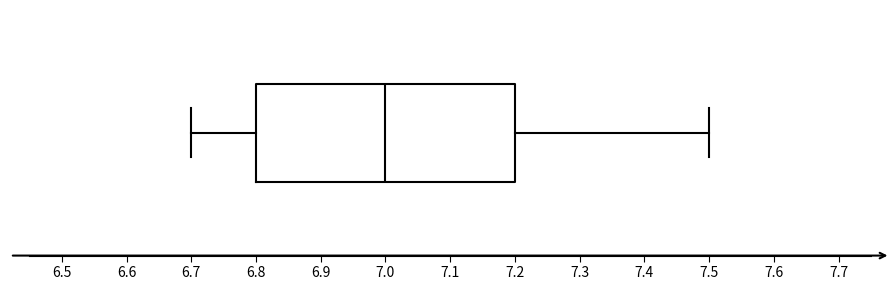

Transcribe this box plot: give where the median line is, the range the box spans, and where the two whiskers end, as read against the x-axis. The values are not printed on the chart, so give them approximately, as read against the axis.

median 7.0, box 6.8 to 7.2, whiskers 6.7 to 7.5